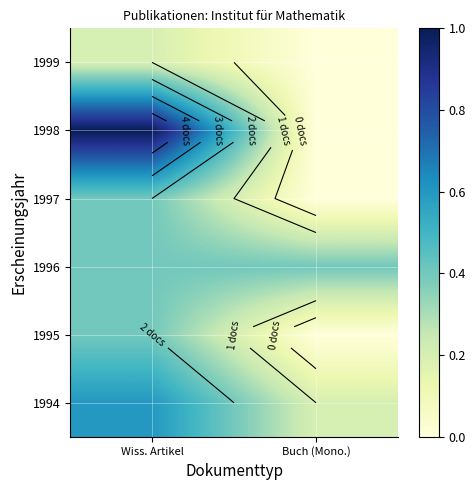

Where is 1999 nearest to the value 0?

Buch (Mono.)